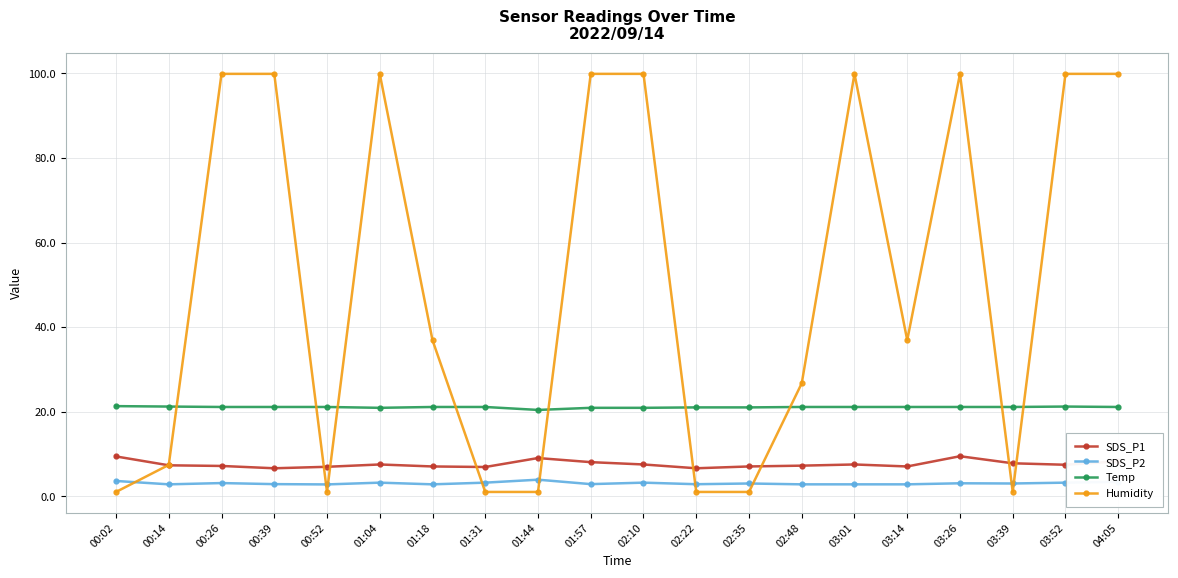

Which series has the largest total across all categories?

Humidity